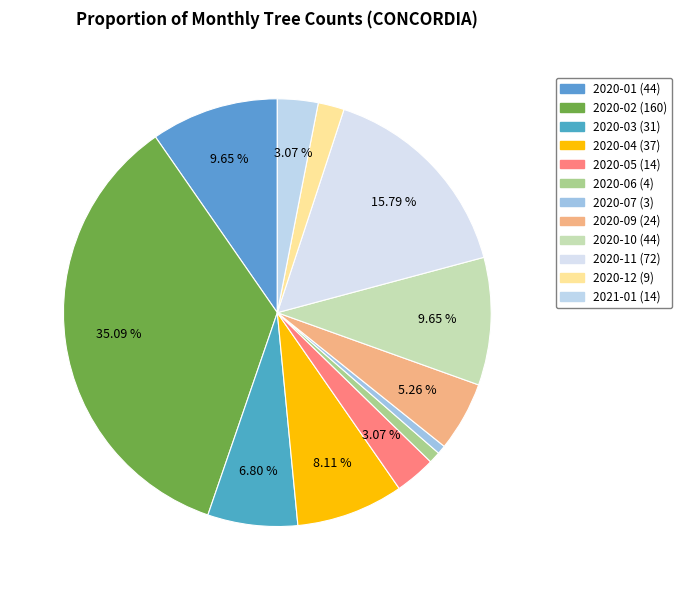

How many slices are in this pie chart?

12